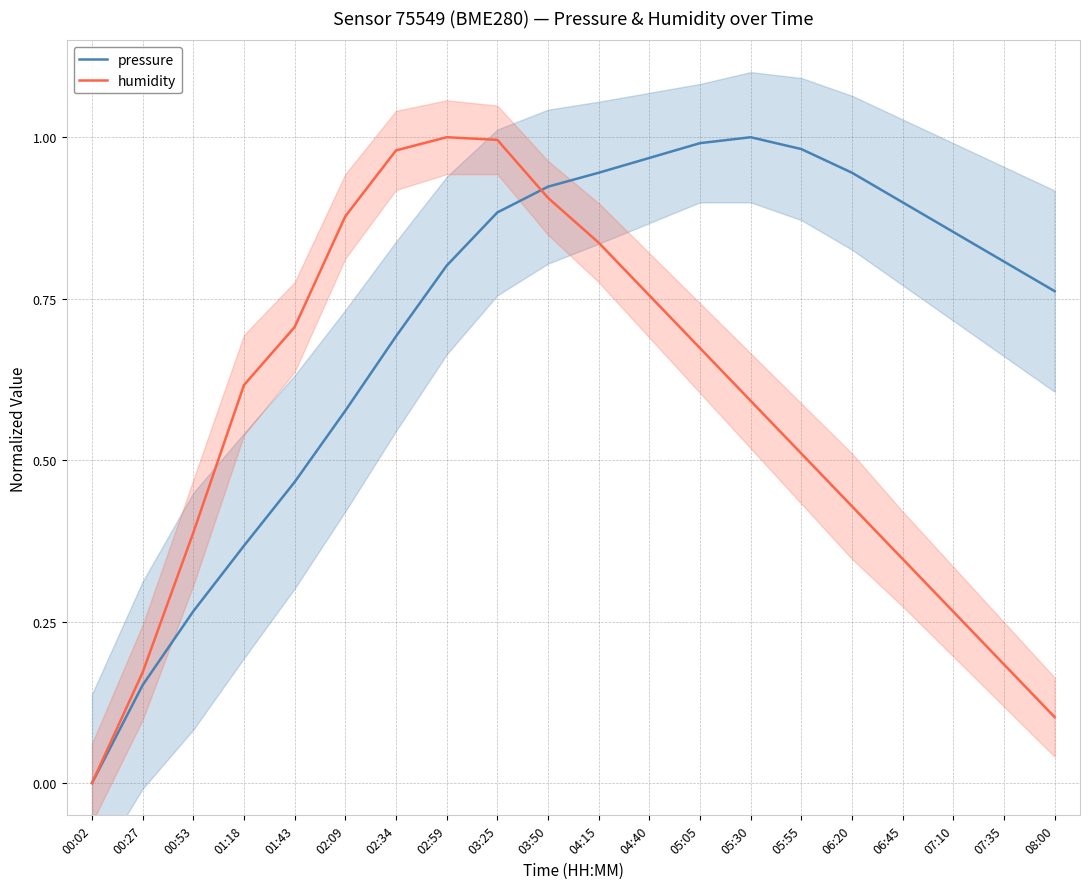

What is the total value across all series at 04:15?

1.8